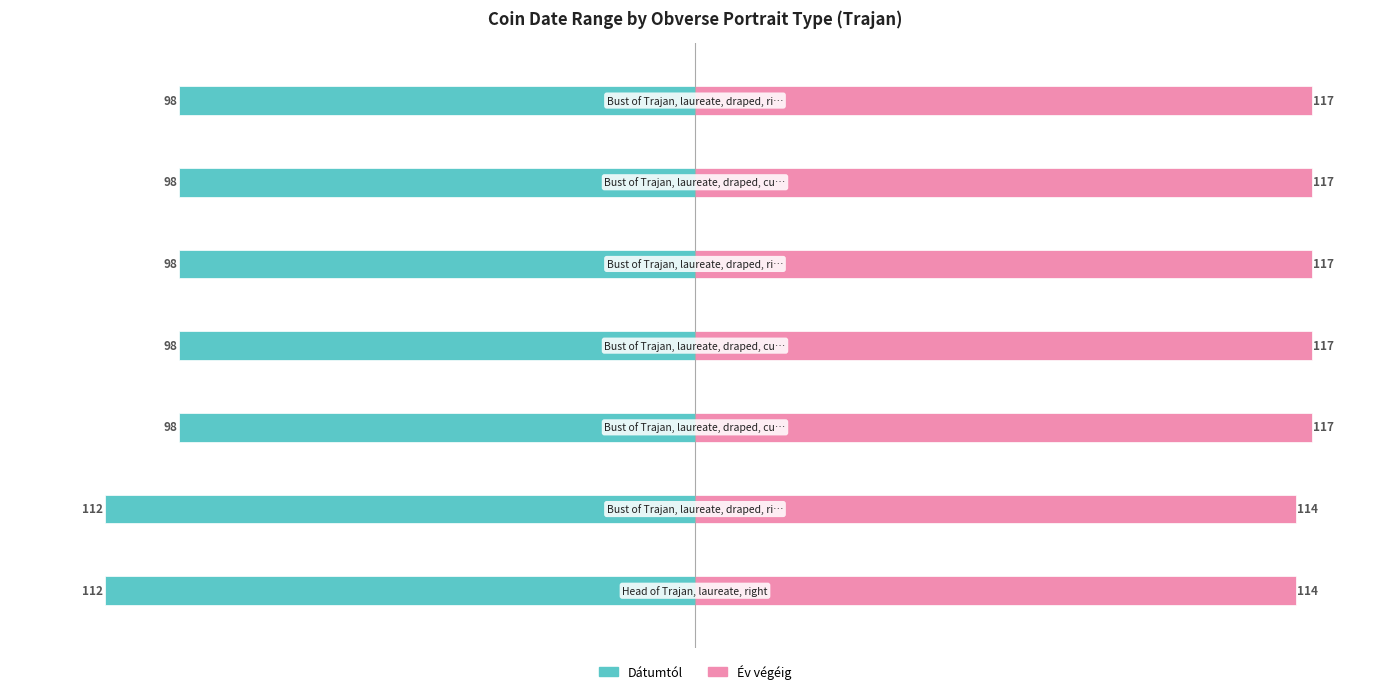

The Év végéig series shows 117 at 4. True or false?

True